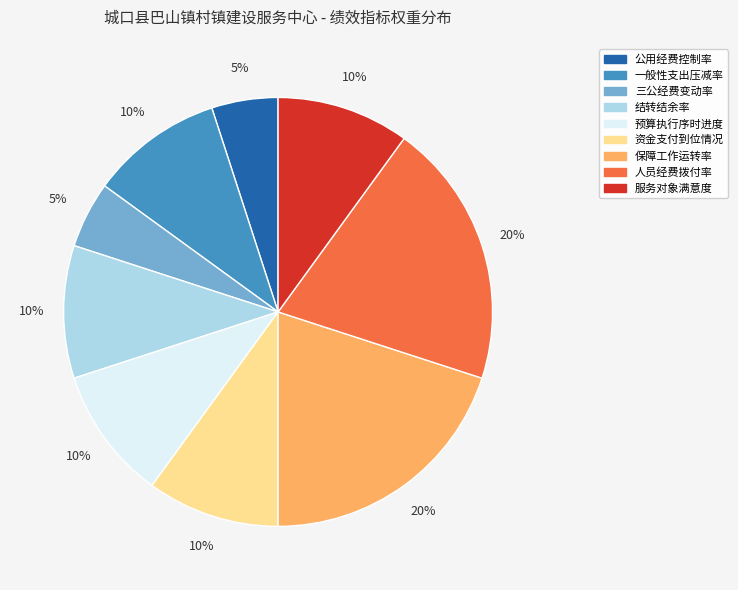

Is the sum of 公用经费控制率 and 结转结余率 greater than half?

No